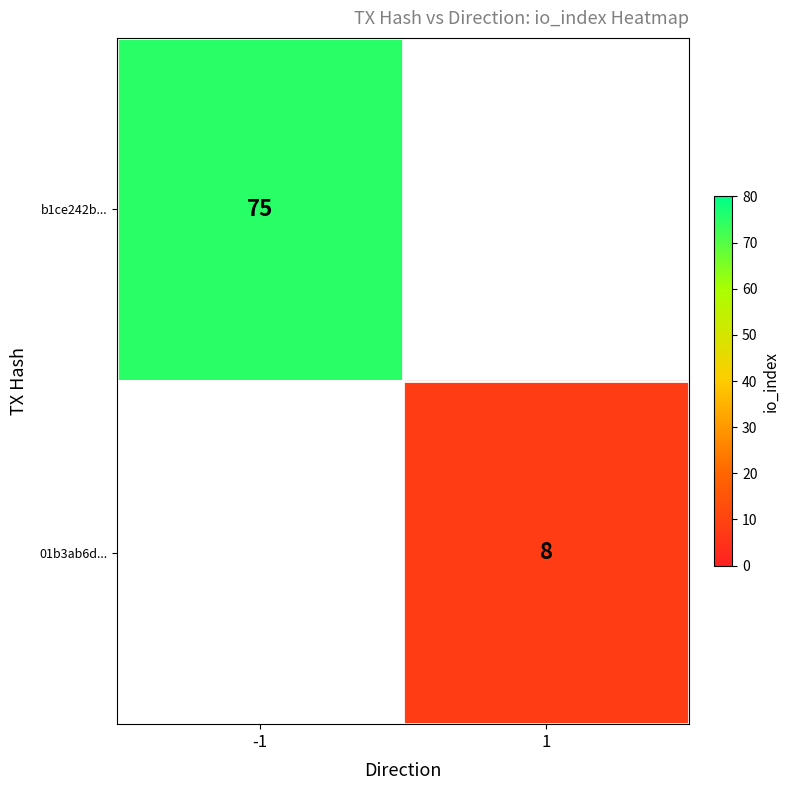

Is it true that 01b3ab6d... equals 11 at 1?

False